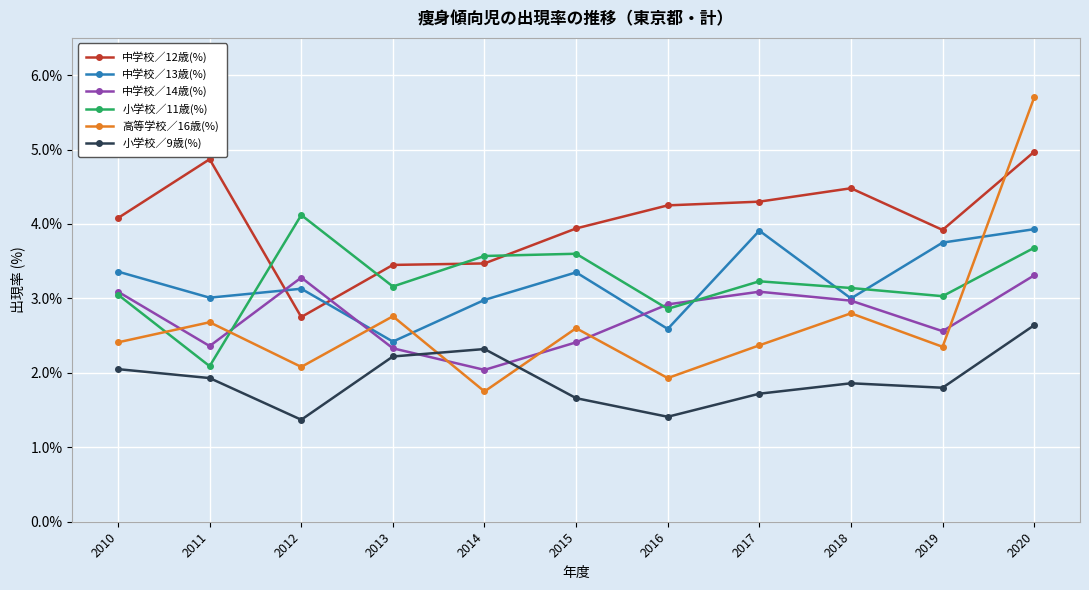

At which category is the sum across all series the highest?

2020